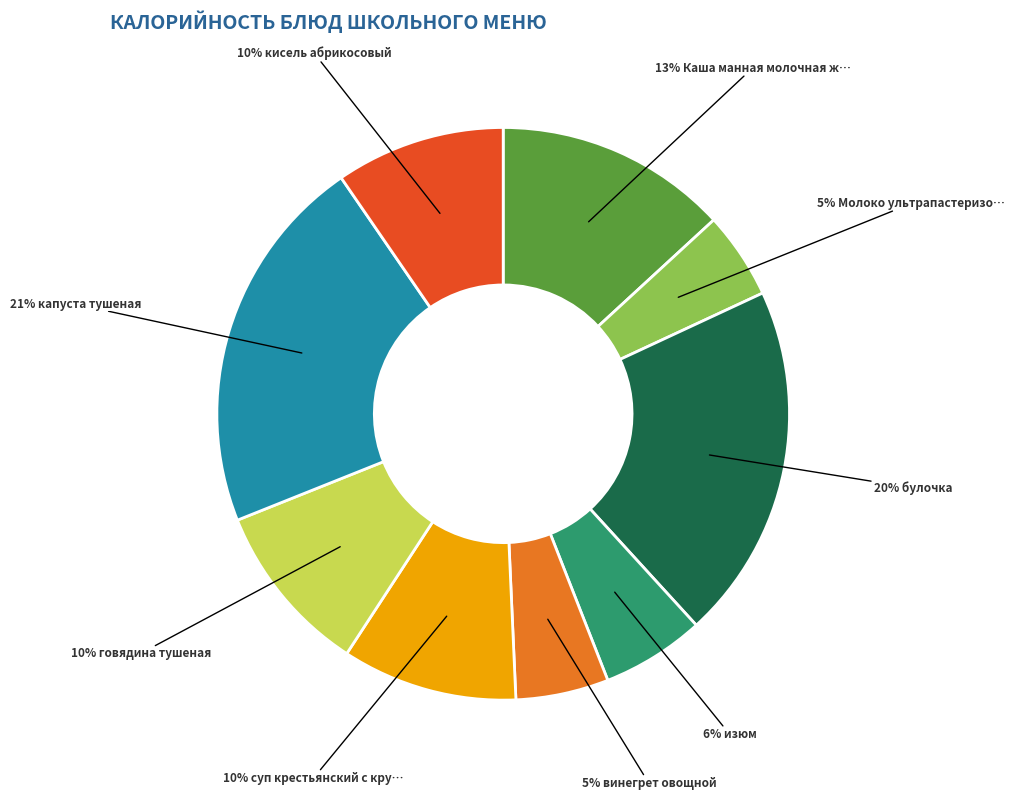

To the nearest percent, what is the average slice percentage?

11%